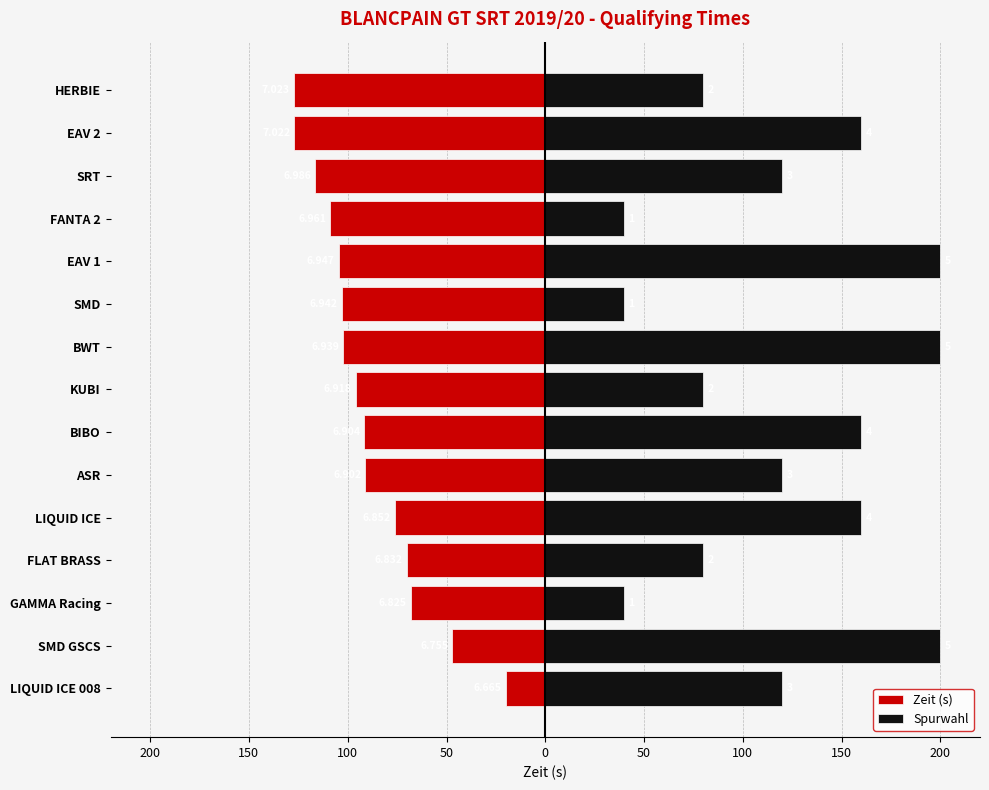

Between GAMMA Racing and KUBI, which series saw the biggest shift?

Spurwahl